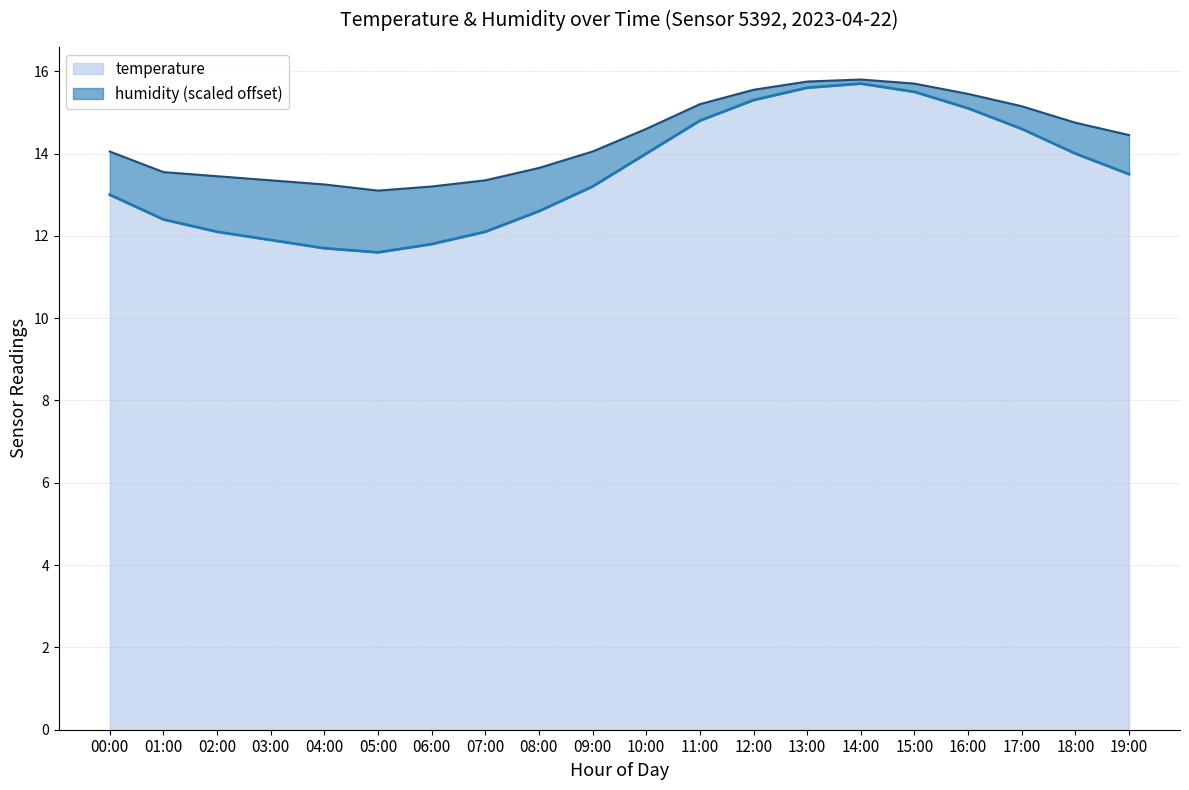

How many lines are shown in the chart?

2